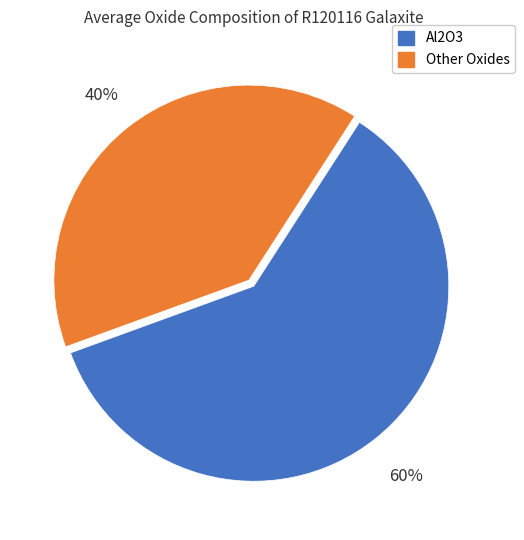

Between Al2O3 and Other Oxides, which is larger?

Al2O3